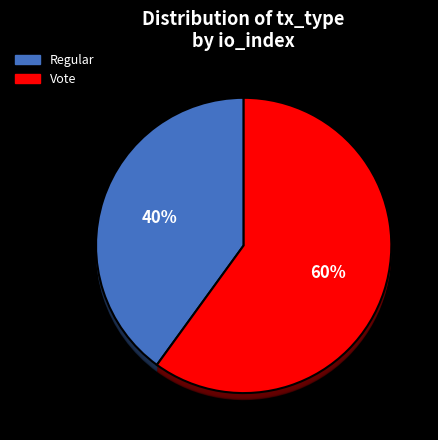

Do Regular and Vote together represent more than half of the pie?

Yes